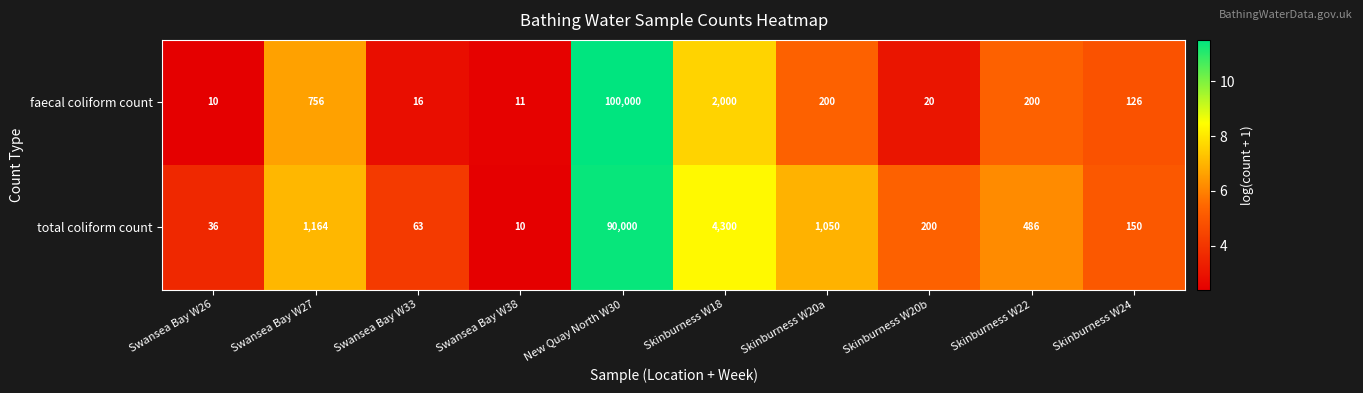

At which category is the sum across all series the highest?

New Quay North W30